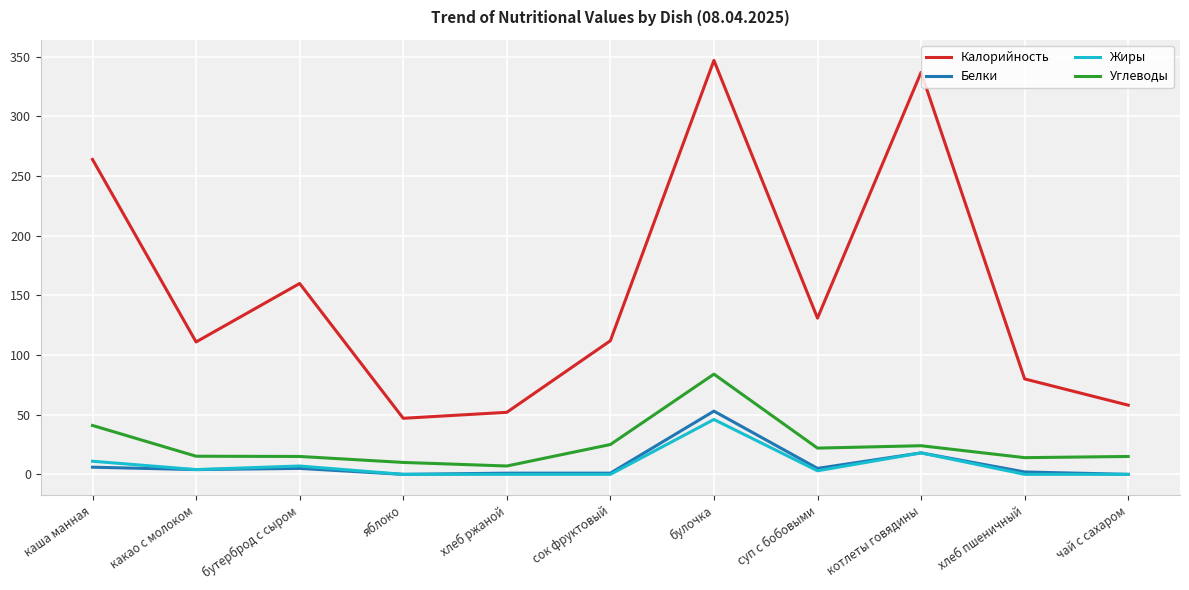

True or false: Калорийность and Белки intersect in this chart.

False